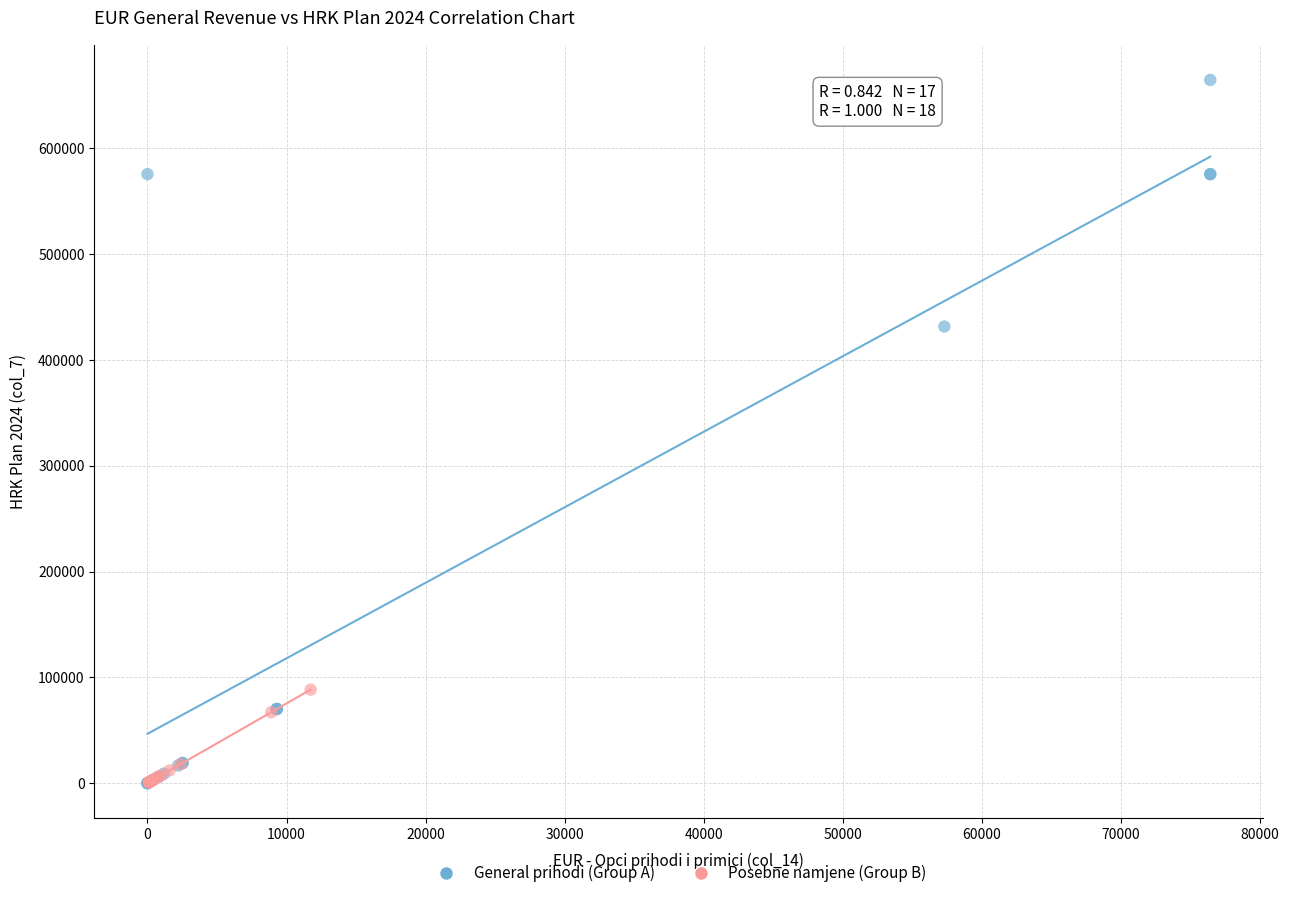

Which series reaches the maximum Y coordinate?

General prihodi (Group A)